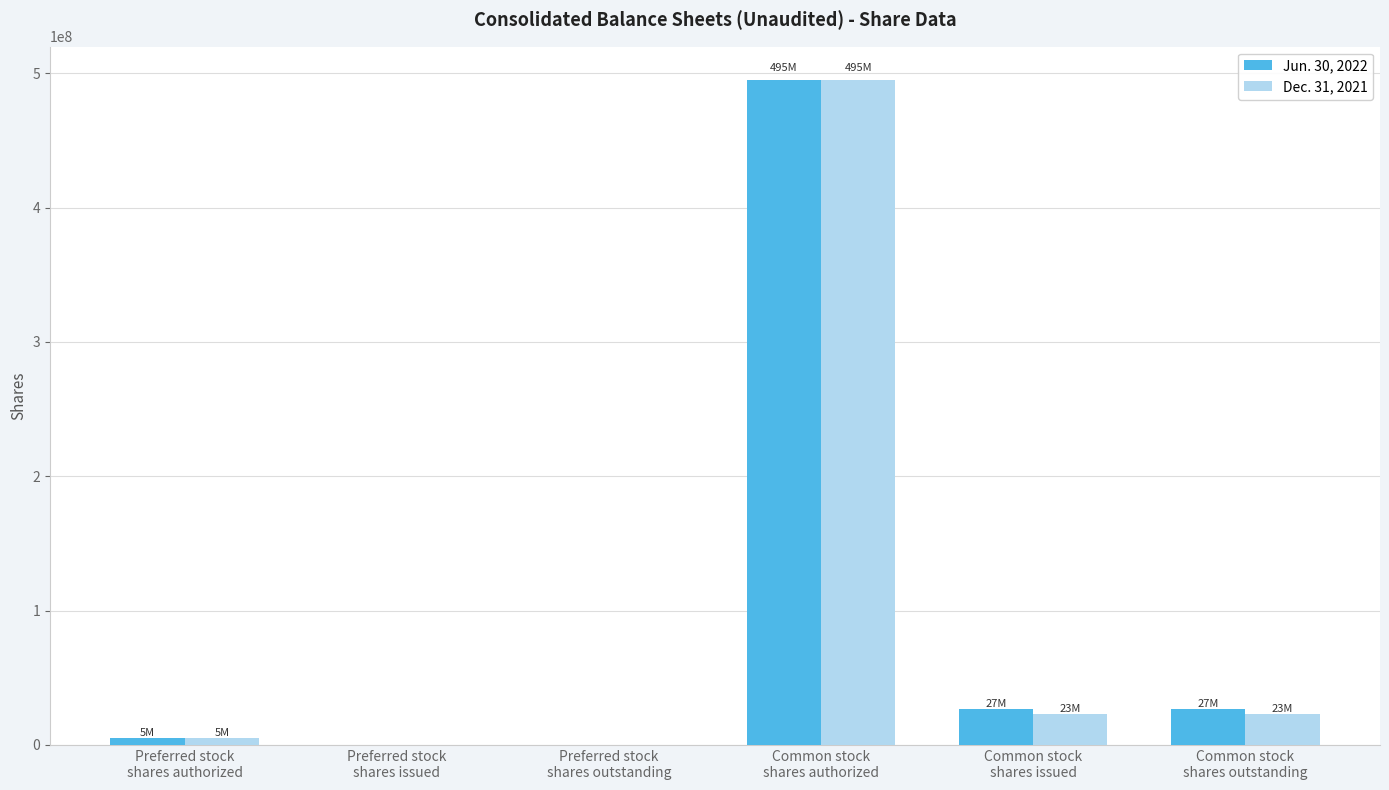

Reading left to right, list all the values displayed in this chart.

Jun. 30, 2022: Preferred stock
shares authorized=5000000	Preferred stock
shares issued=0	Preferred stock
shares outstanding=0	Common stock
shares authorized=495000000	Common stock
shares issued=26698688	Common stock
shares outstanding=26698688
Dec. 31, 2021: Preferred stock
shares authorized=5000000	Preferred stock
shares issued=0	Preferred stock
shares outstanding=0	Common stock
shares authorized=495000000	Common stock
shares issued=23008371	Common stock
shares outstanding=23008371